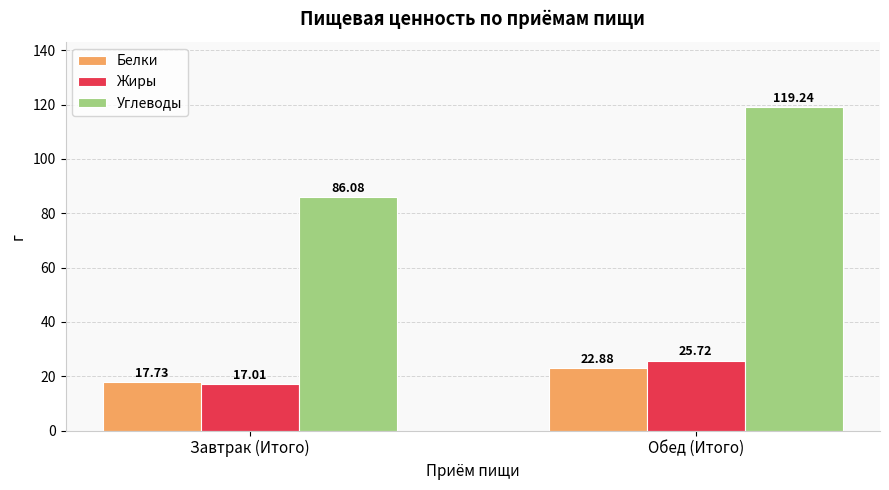

What is the difference between the Углеводы values at Завтрак (Итого) and Обед (Итого)?

33.2